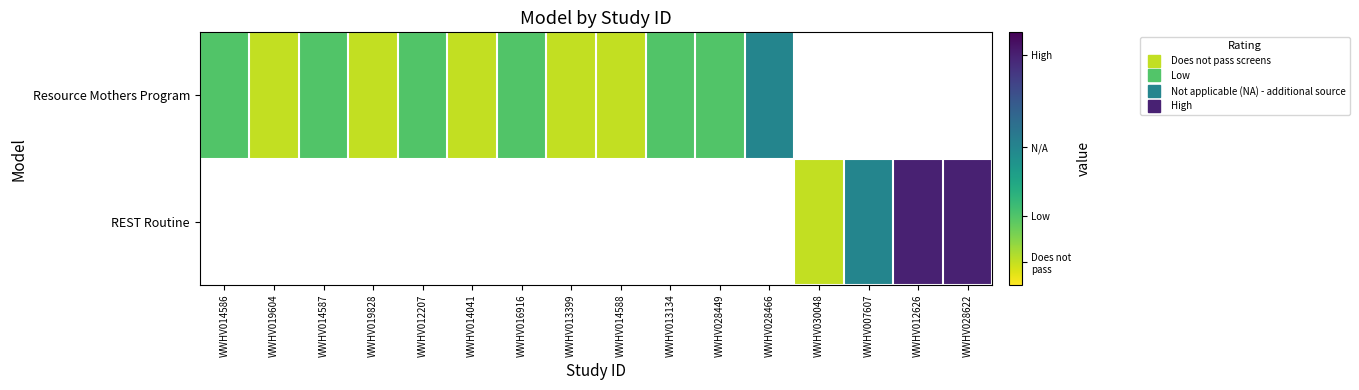

List the series in order of their overall mean, lowest first.

Resource Mothers Program, REST Routine